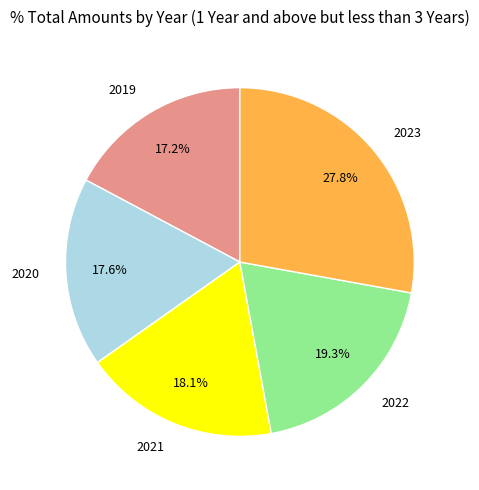

Is 2021 the majority of the pie?

No